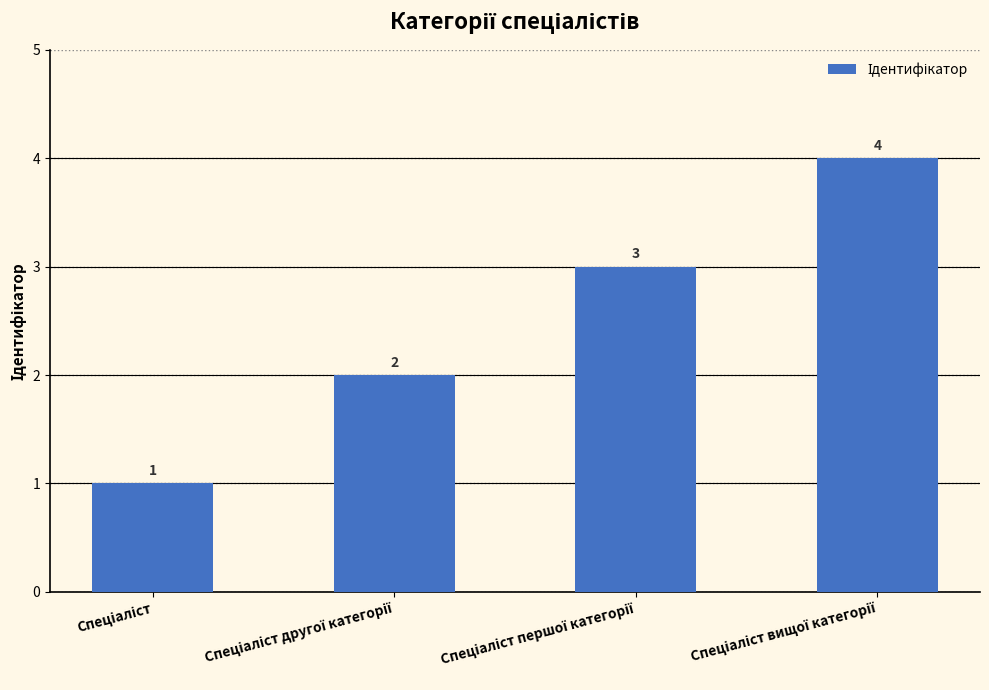

What is the maximum value shown in the chart?

4